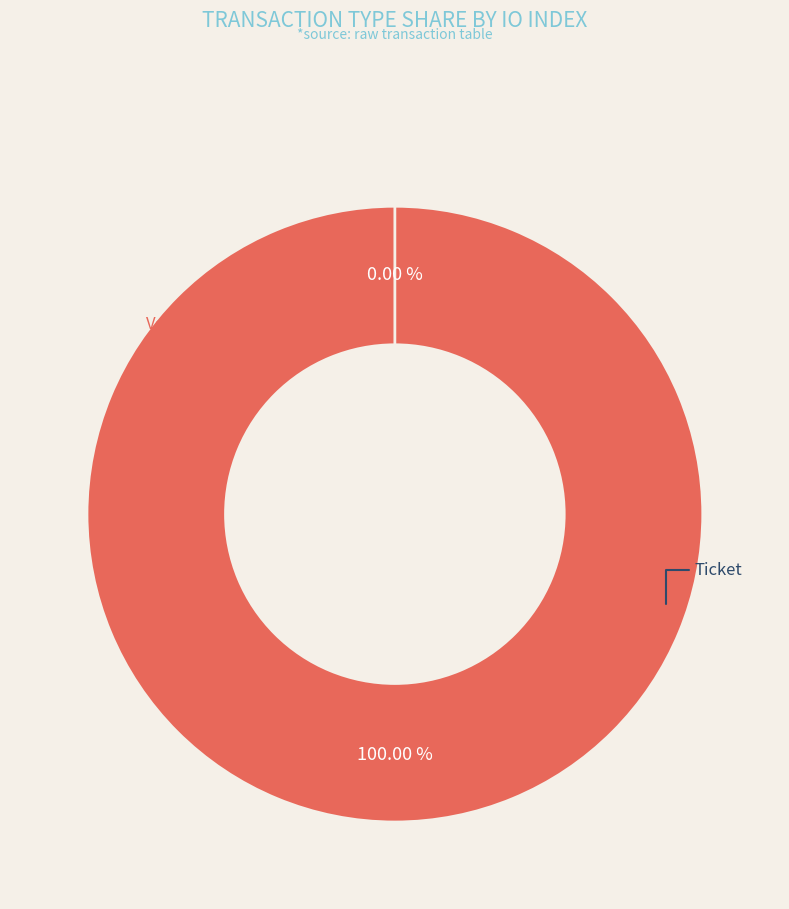

To the nearest percent, what is the difference between the largest and smallest slice percentages?

100%